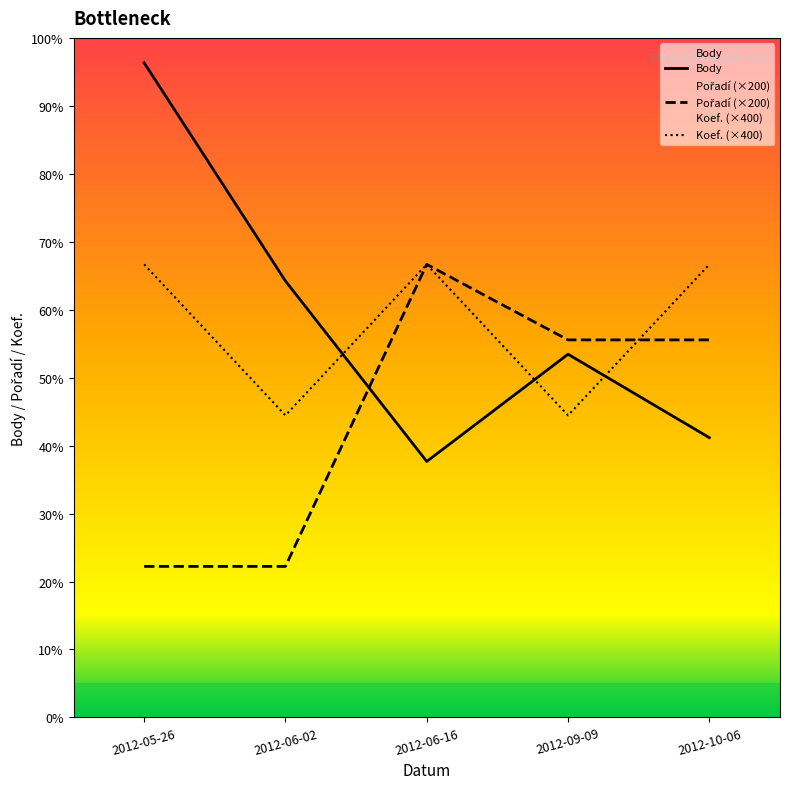

Reading left to right, extract all data points from this chart.

Body: 2012-05-26=1734	2012-06-02=1156	2012-06-16=678	2012-09-09=962	2012-10-06=741
Pořadí: 2012-05-26=400	2012-06-02=400	2012-06-16=1200	2012-09-09=1000	2012-10-06=1000
Koef.: 2012-05-26=1200	2012-06-02=800	2012-06-16=1200	2012-09-09=800	2012-10-06=1200